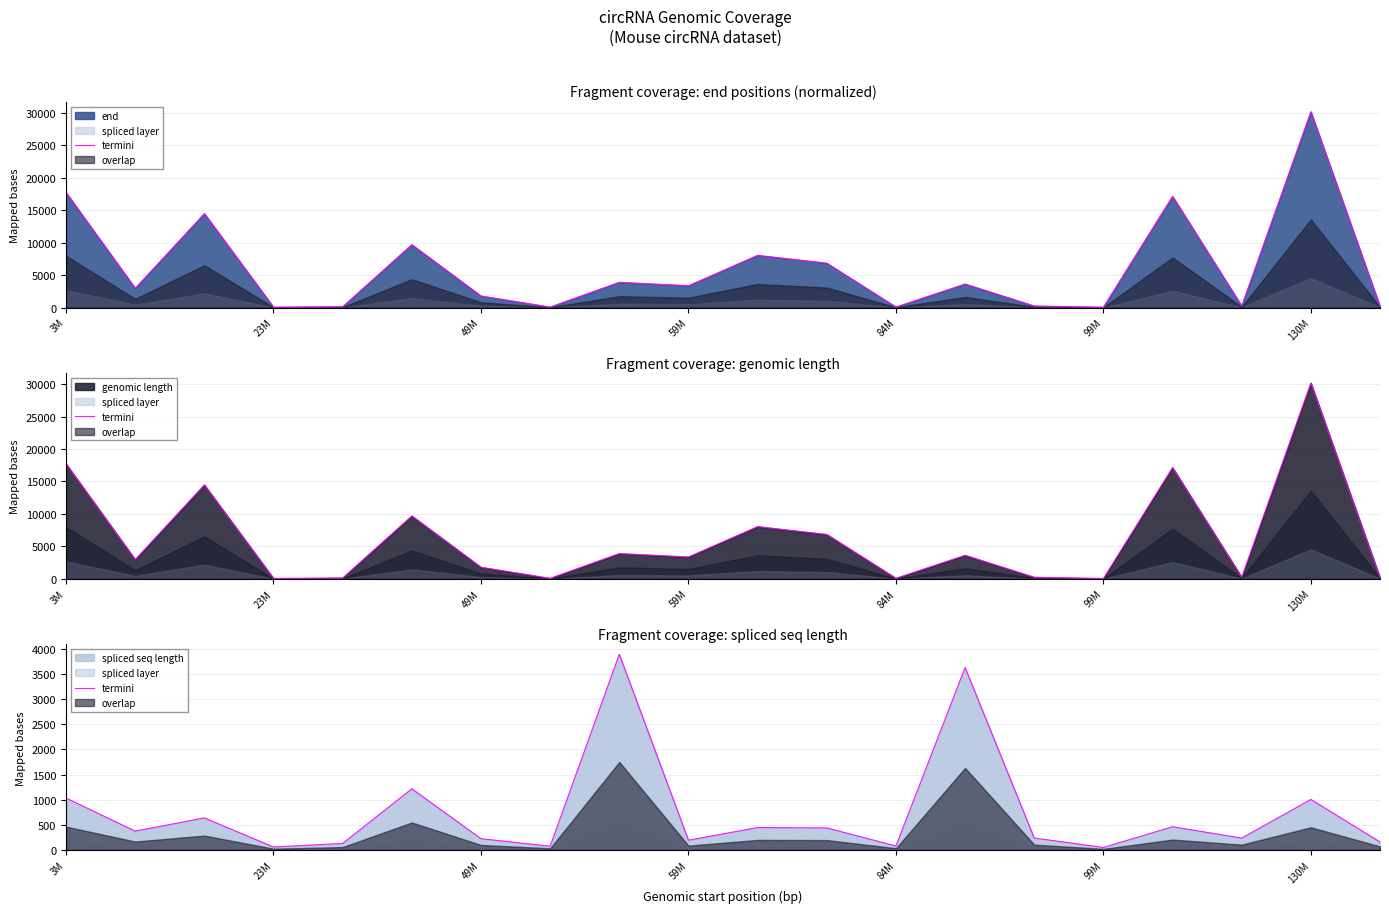

What is the average value?

730